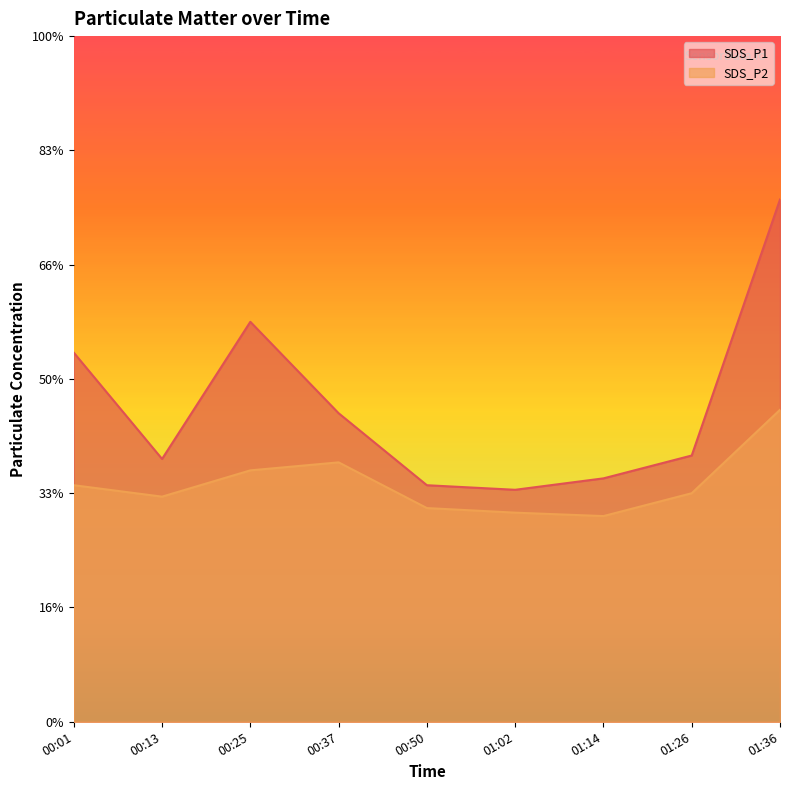

What is the difference between the SDS_P1 values at 00:25 and 00:50?

1.4